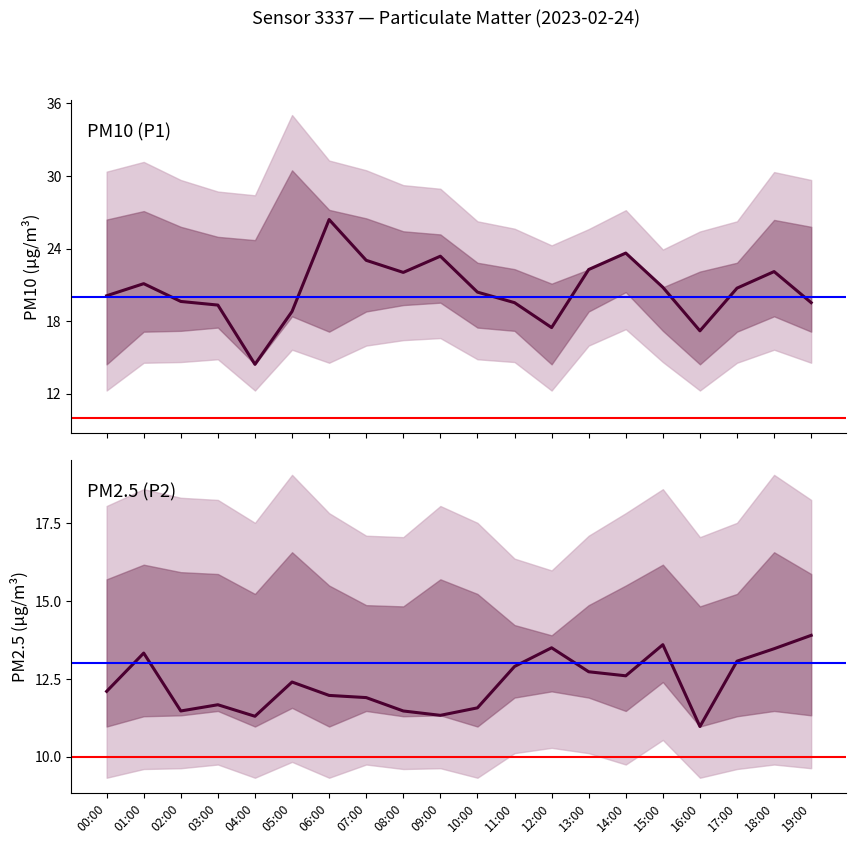

Where does the P2 series first go above 12?

00:00